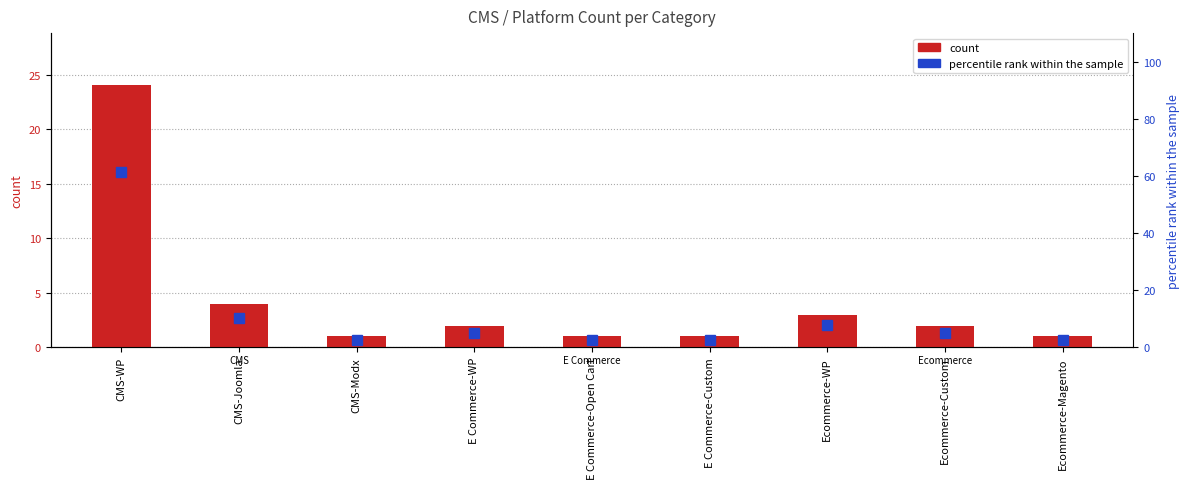

At which category is the sum across all series the highest?

CMS-WP